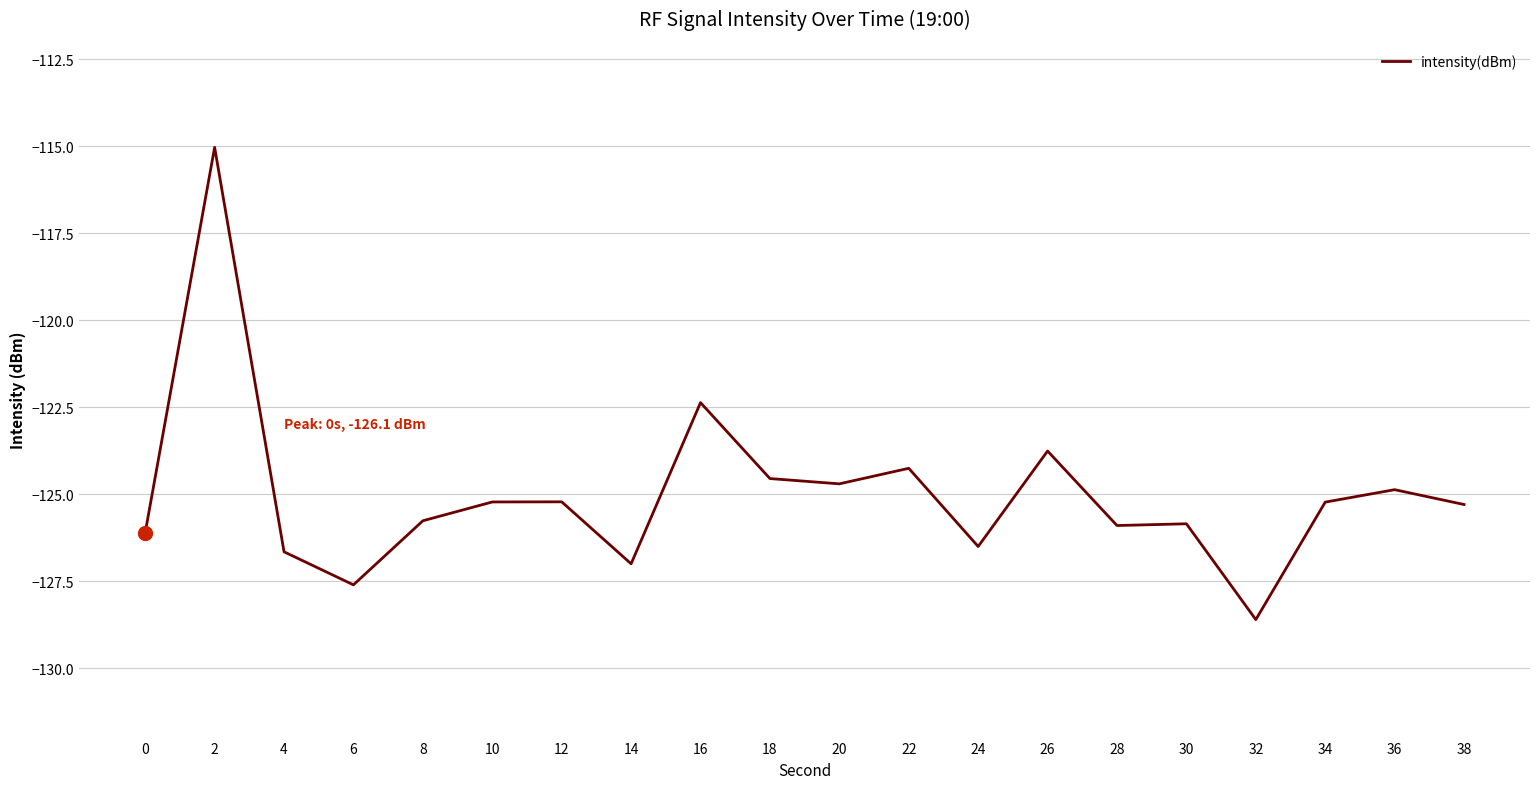

True or false: the data has more than 2 interior local peaks.

True